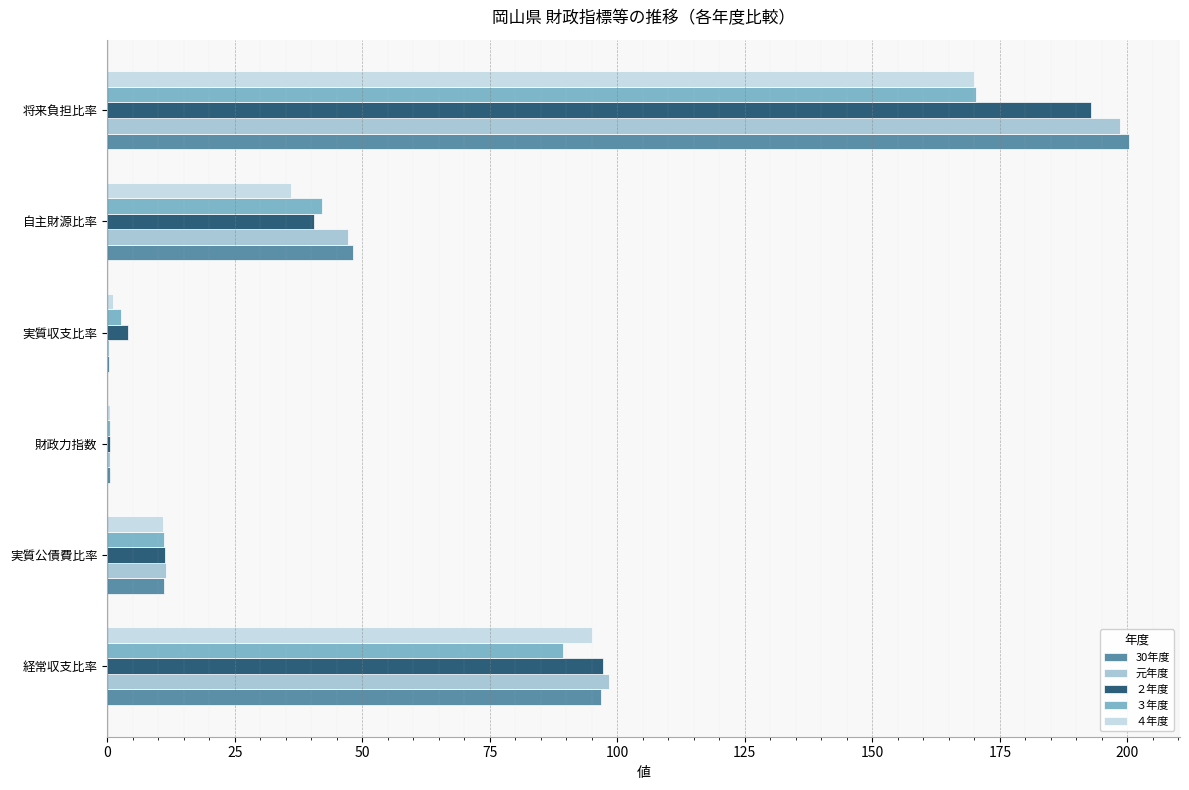

What is the sum of all 元年度 values?

356.5